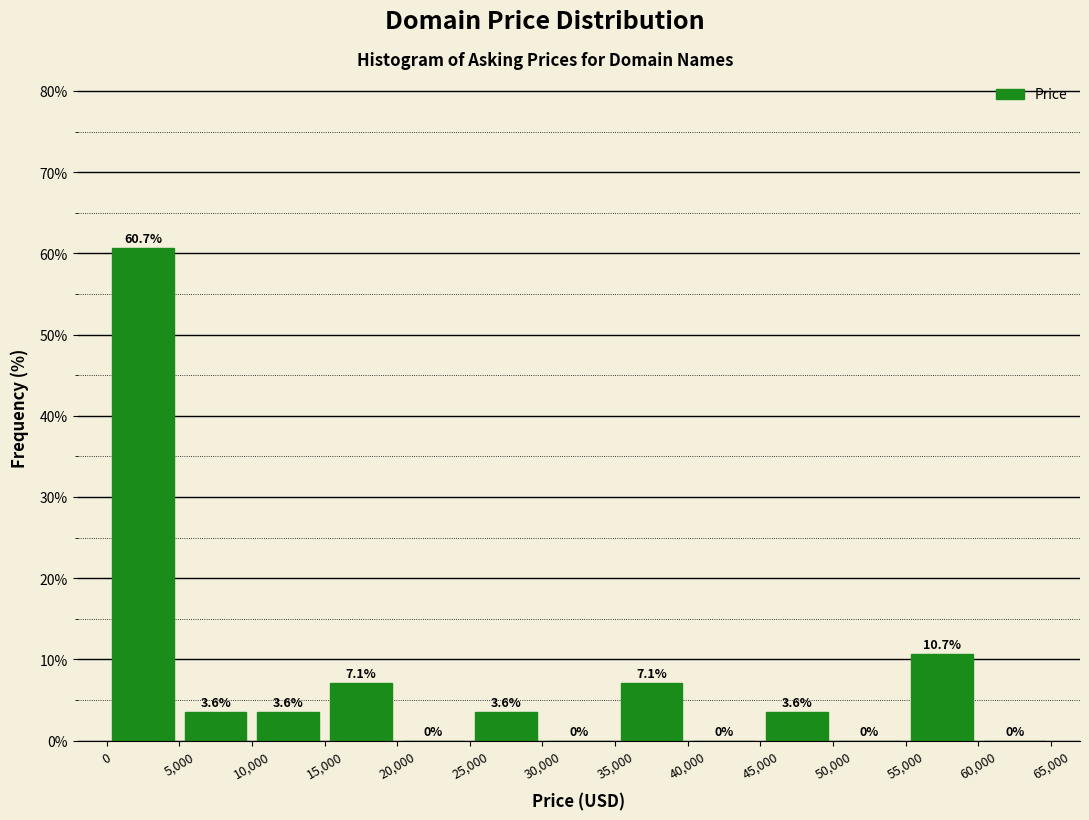

Reading left to right, transcribe this chart: for each bar, give the range it covers on the x-axis and its height.

0 to 5,000: 60.7
5,000 to 10,000: 3.6
10,000 to 15,000: 3.6
15,000 to 20,000: 7.1
20,000 to 25,000: 0.0
25,000 to 30,000: 3.6
30,000 to 35,000: 0.0
35,000 to 40,000: 7.1
40,000 to 45,000: 0.0
45,000 to 50,000: 3.6
50,000 to 55,000: 0.0
55,000 to 60,000: 10.7
60,000 to 65,000: 0.0